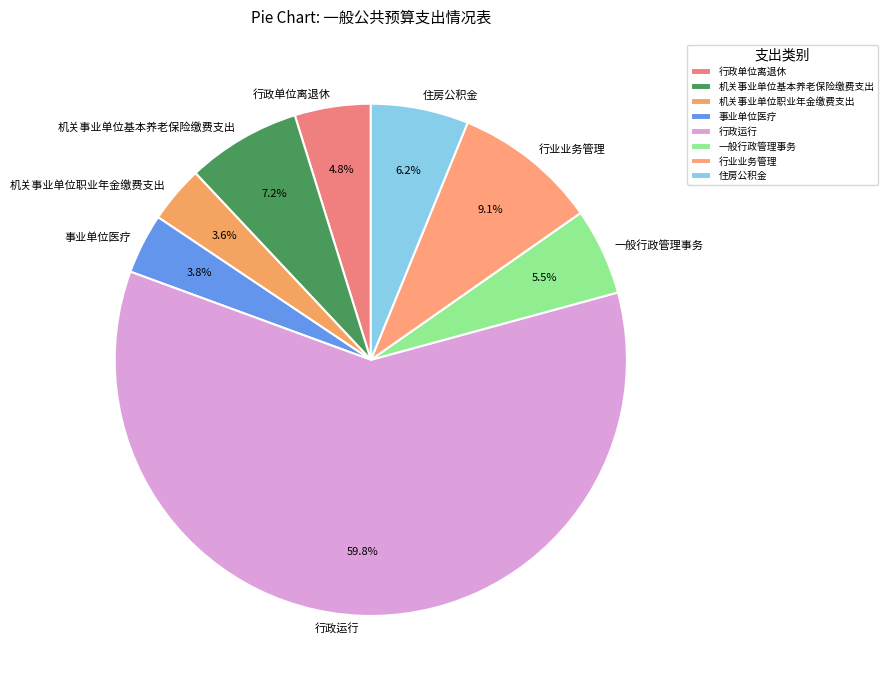

Count the number of slices in the pie.

8